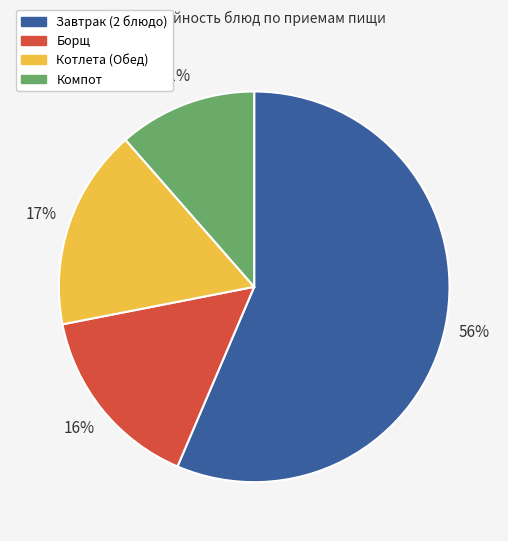

What percentage is the Борщ slice, to the nearest percent?

16%